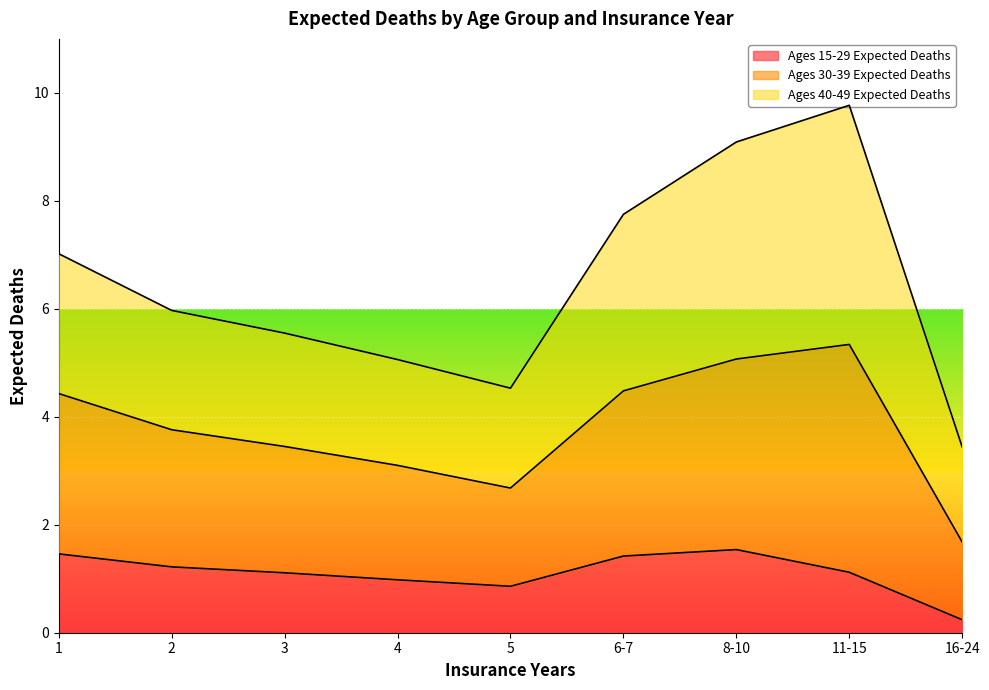

True or false: Ages 30-39 Expected Deaths and Ages 15-29 Expected Deaths intersect in this chart.

False